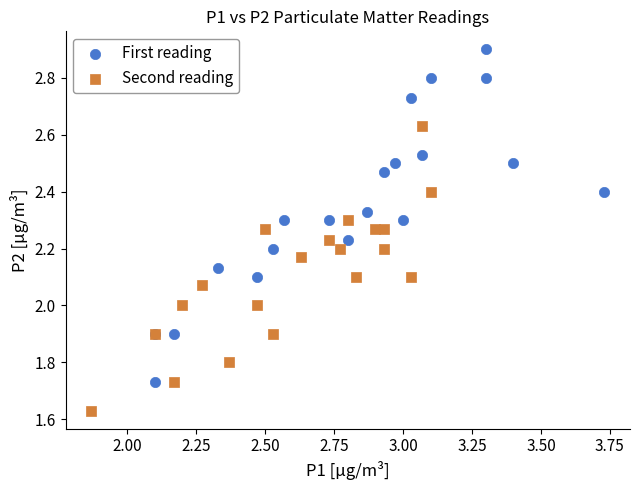

What are all the series names shown in the legend?

First reading, Second reading